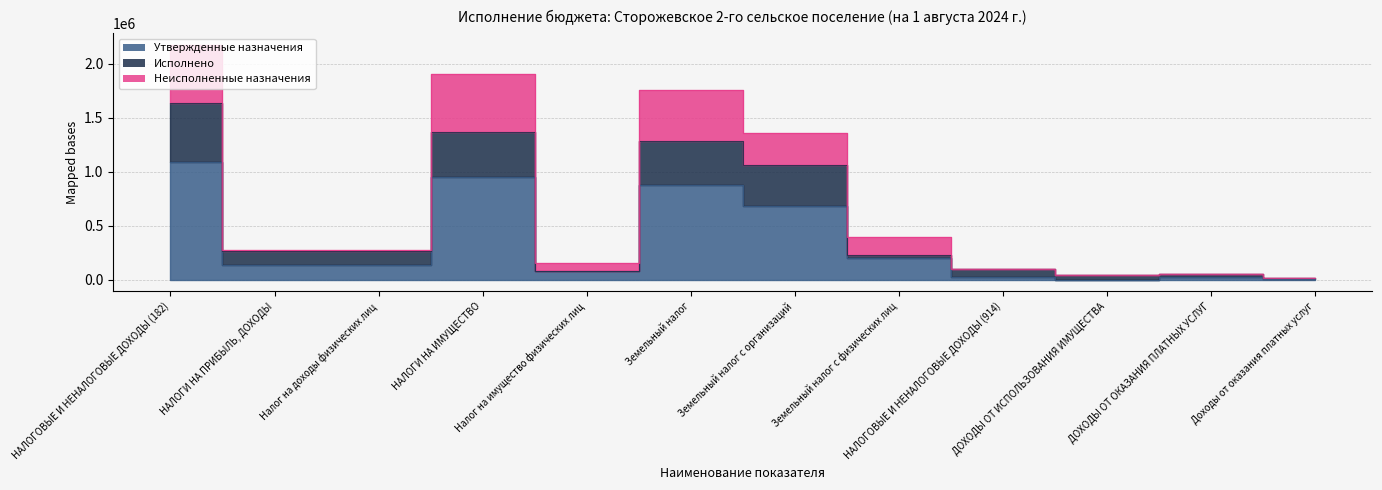

Does the chart have visible grid lines?

Yes